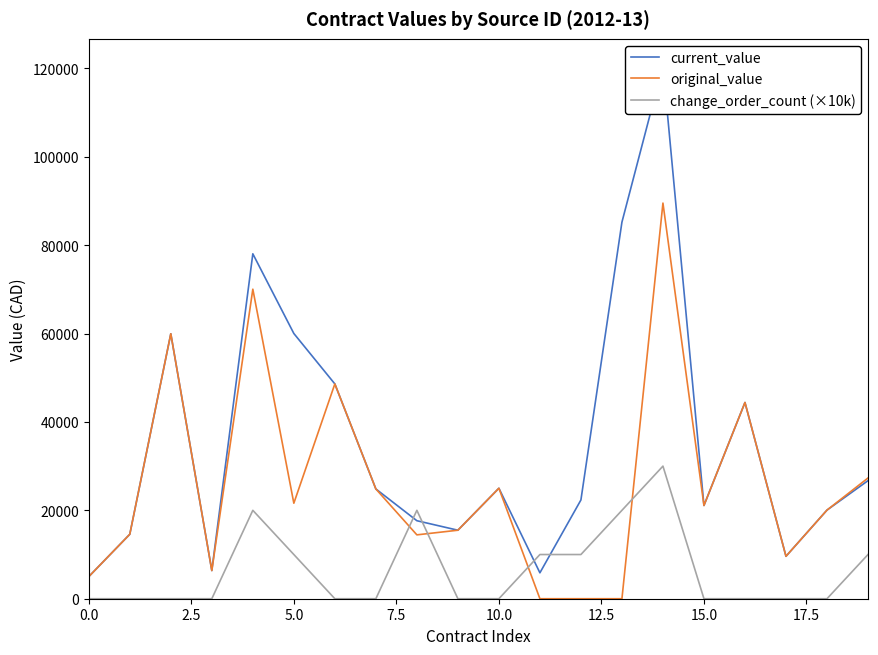

How many series are shown in this chart?

3